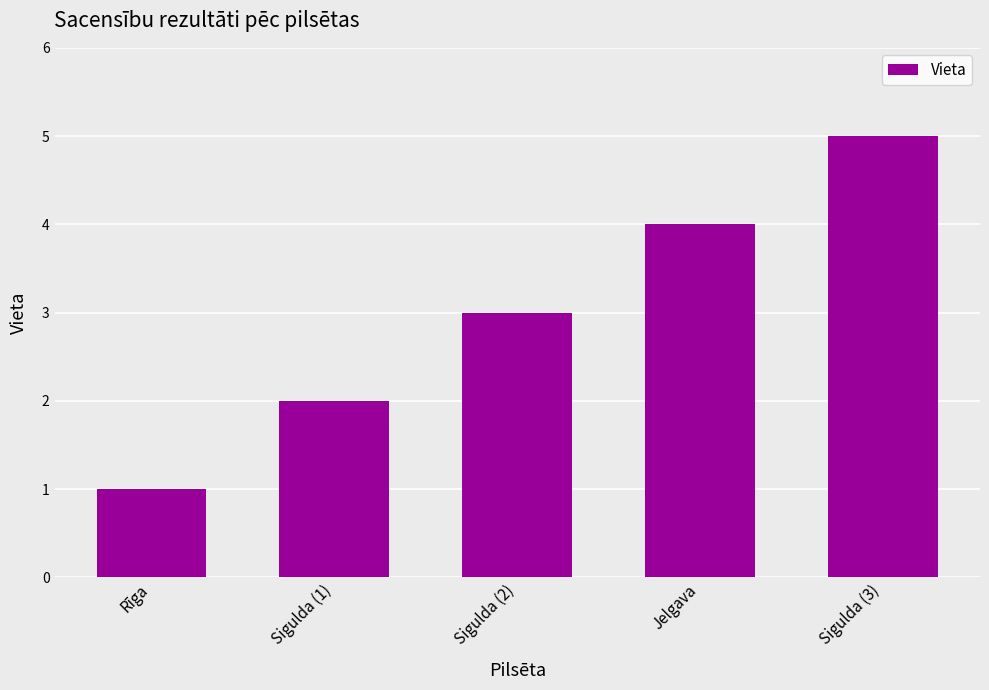

Between Jelgava and Rīga, which is larger?

Jelgava